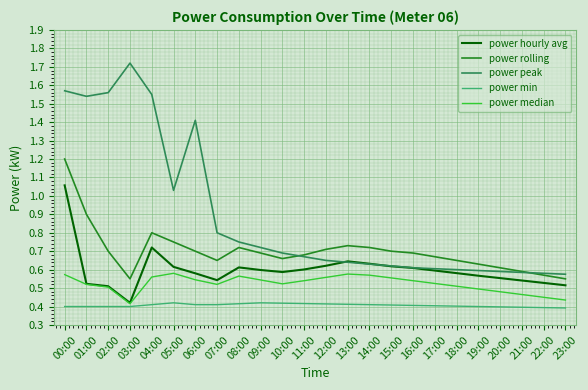

Which series has the widest spread of values?

power peak